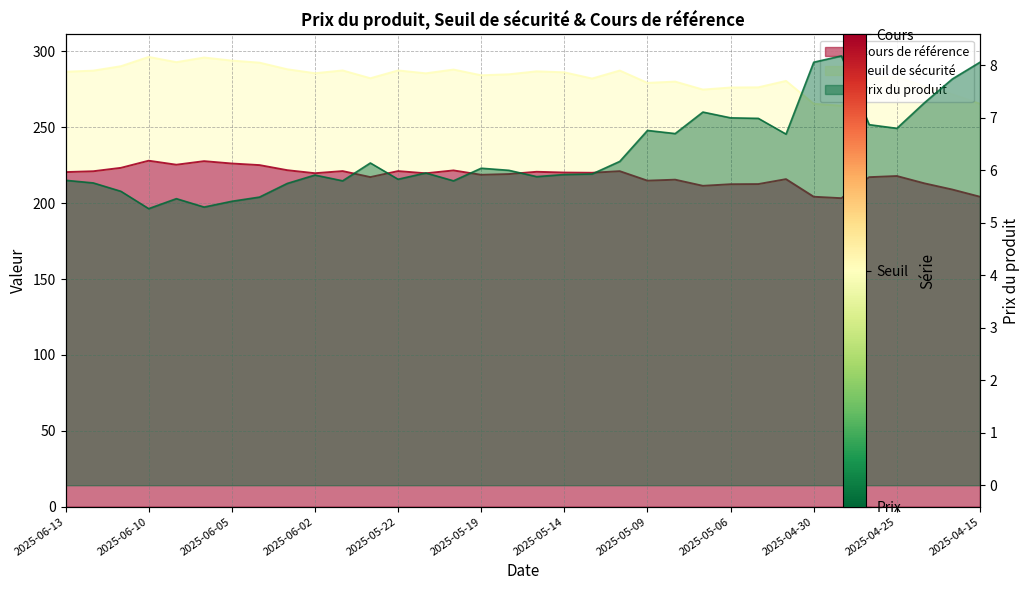

Which category has the highest value in the Seuil de sécurité series?

2025-06-10